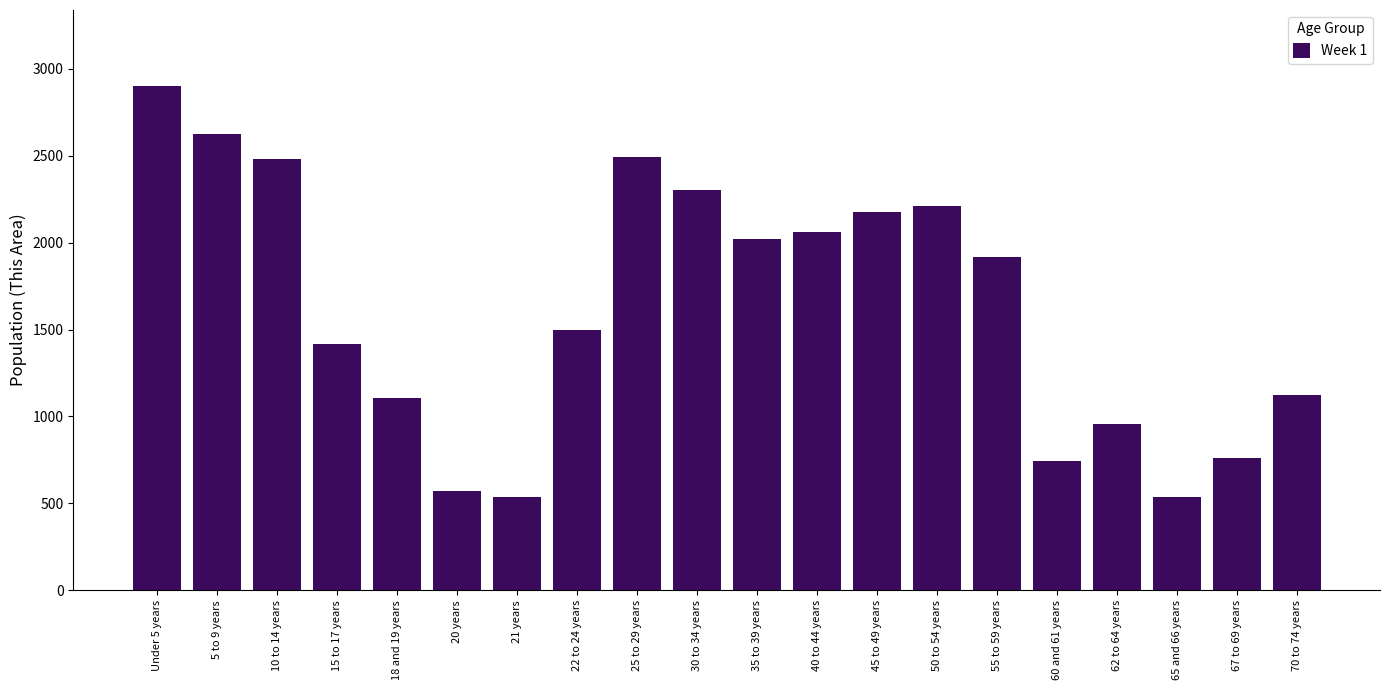

What is the change in value from 30 to 34 years to 40 to 44 years?

-240